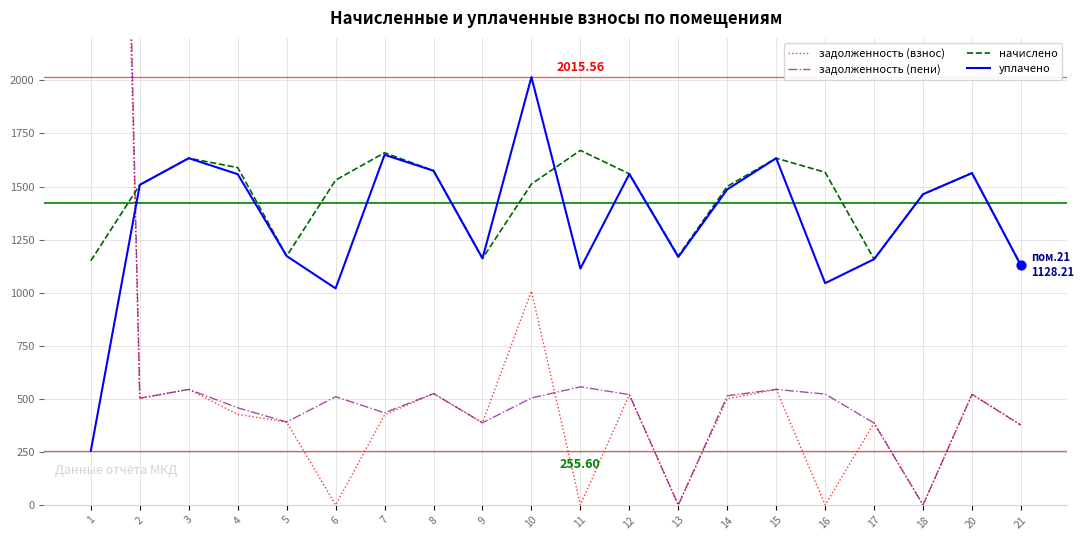

Which series has the widest spread of Y values?

задолженность (пени)